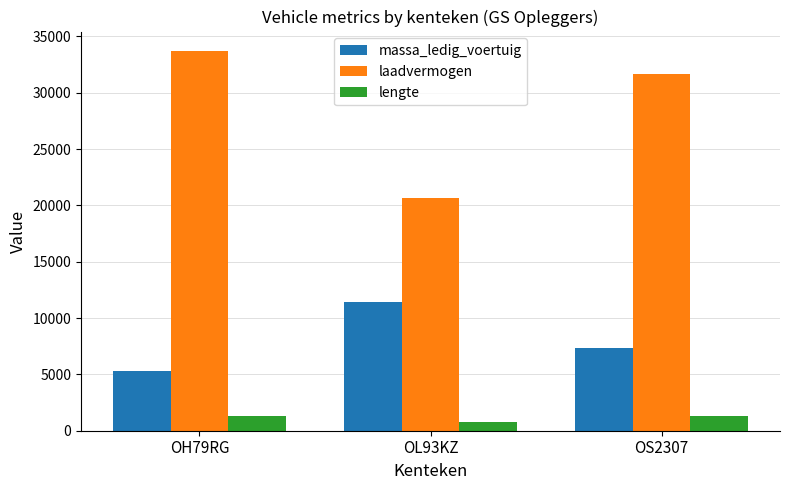

Are the bars horizontal?

No